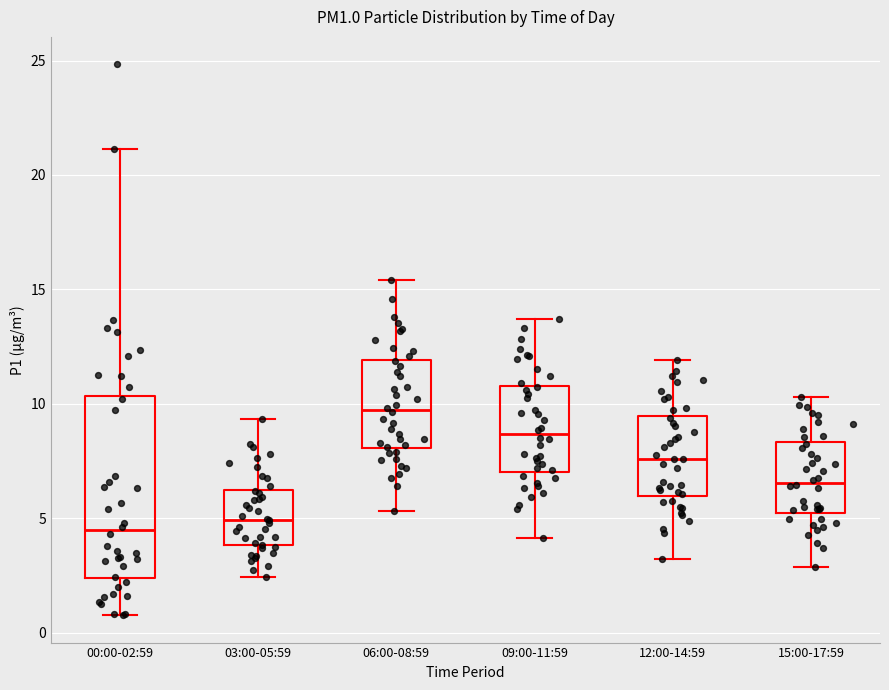

Which box's median line is the highest?

06:00-08:59